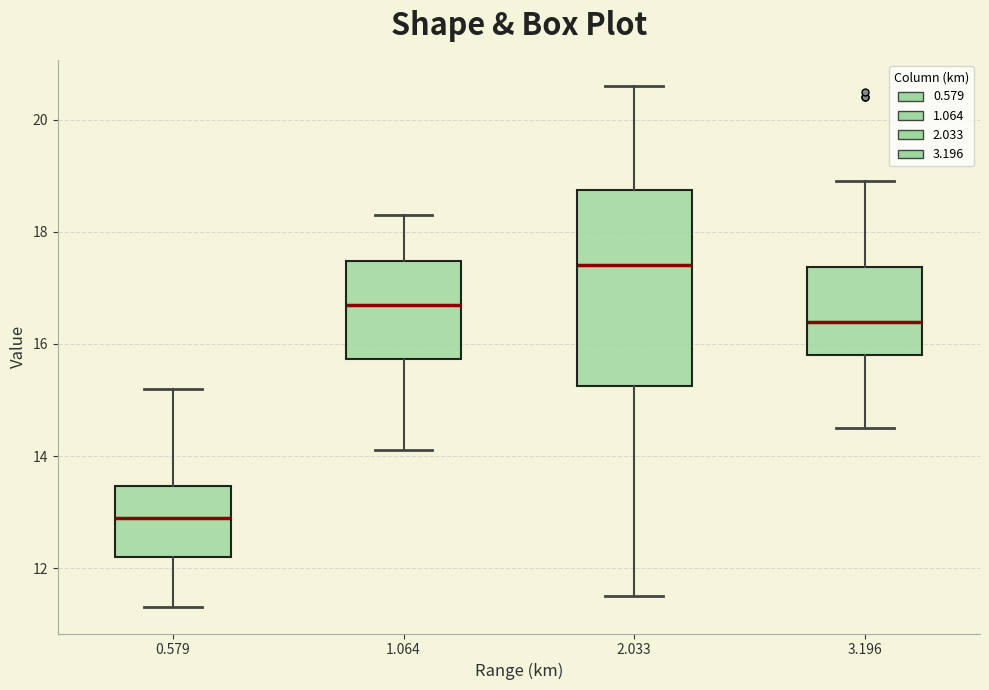

Where does the upper whisker of the box at x = 1.064 end on the y-axis? The values are not printed on the chart, so give them approximately, as read against the axis.

18.4